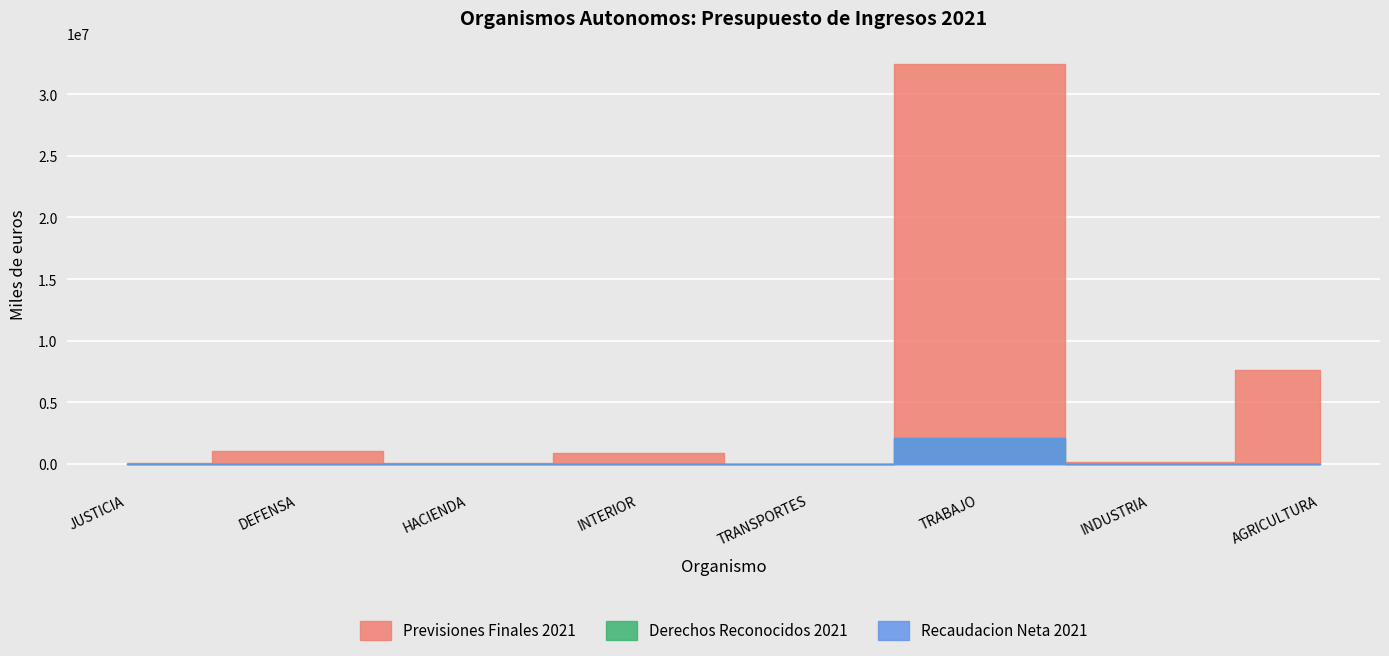

What is the difference between the maximum and minimum values in the Recaudacion Neta 2021 series?

2141530